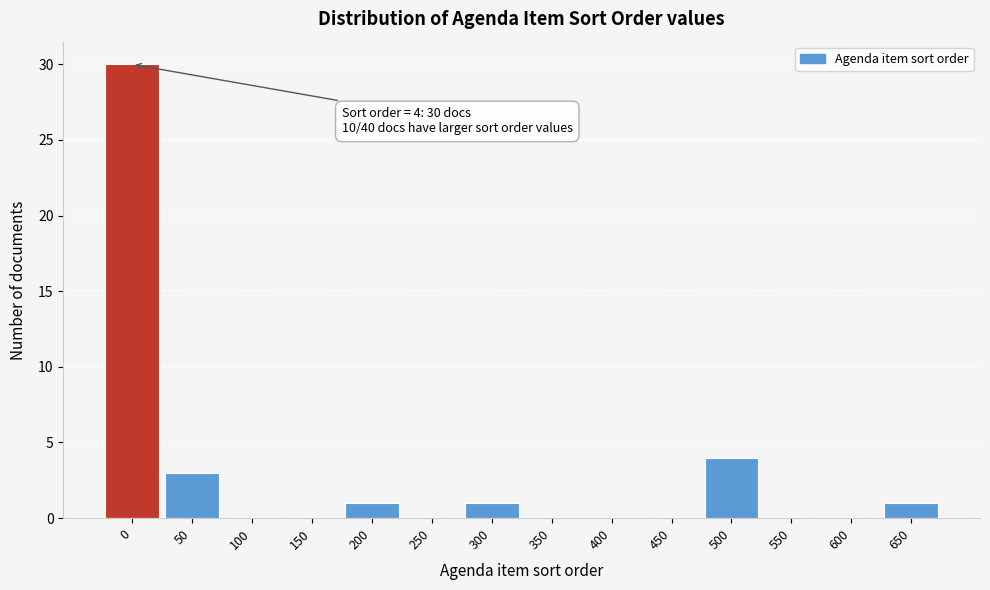

Reading left to right, extract all data points from this chart.

0=30	50=3	100=0	150=0	200=1	250=0	300=1	350=0	400=0	450=0	500=4	550=0	600=0	650=1